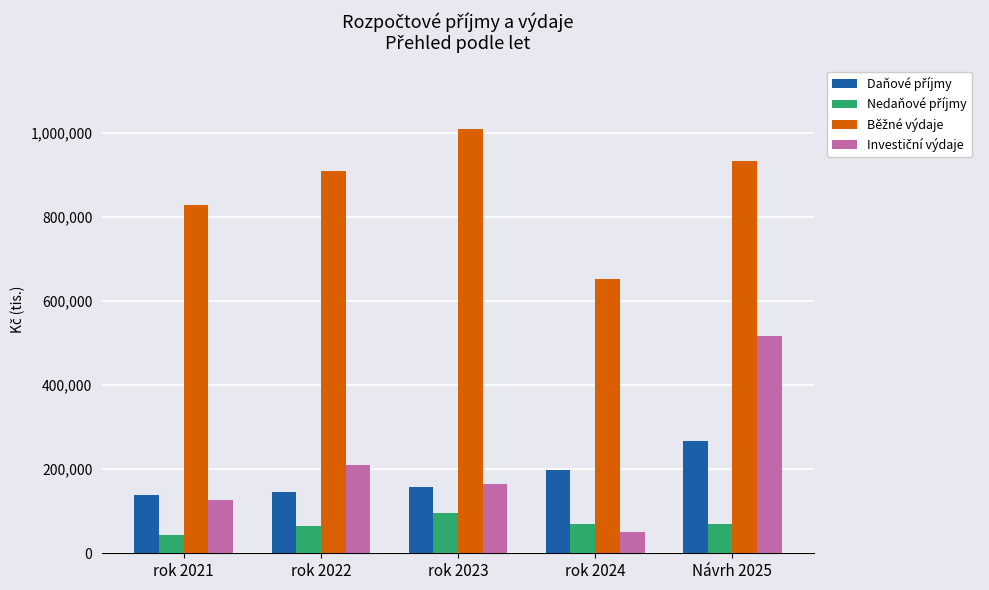

What is the maximum value shown in the chart?

1008192.3